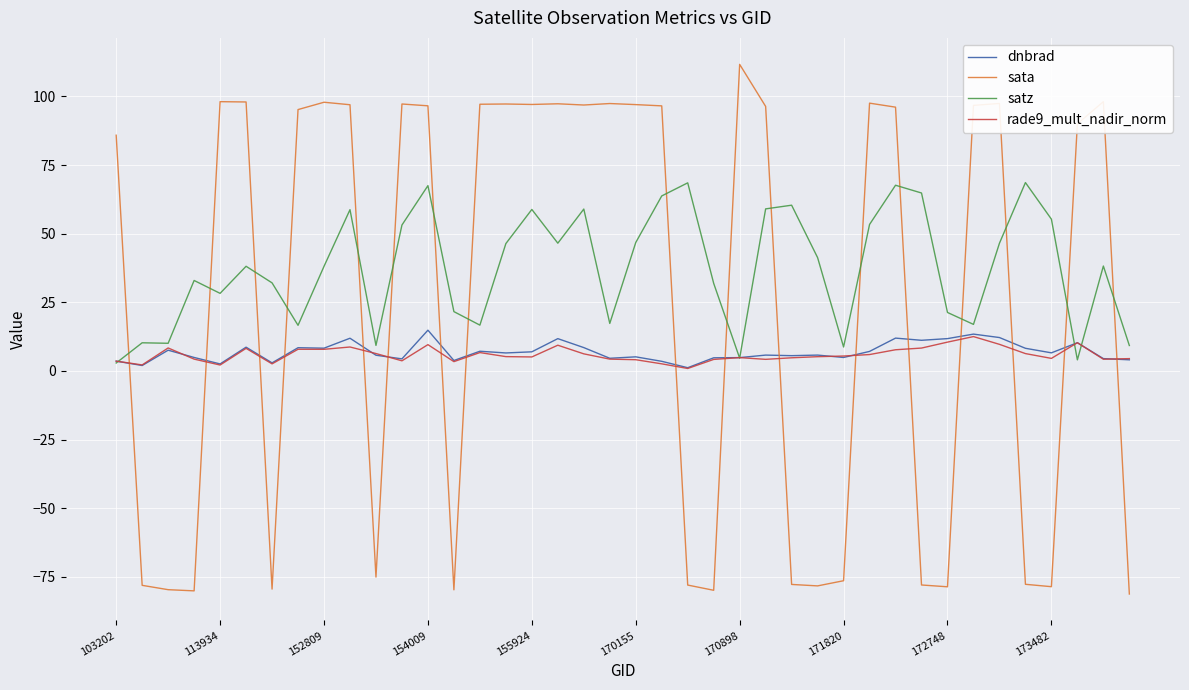

What is the lowest value of the sata series?

-81.2